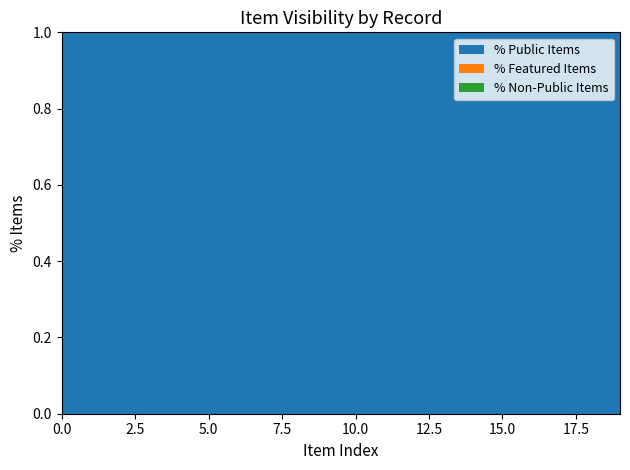

Reading right to left, transcribe all the data shown in this chart.

public: 1	1	1	1	1	1	1	1	1	1	1	1	1	1	1	1	1	1	1	1
featured: 0	0	0	0	0	0	0	0	0	0	0	0	0	0	0	0	0	0	0	0
not_featured: 0	0	0	0	0	0	0	0	0	0	0	0	0	0	0	0	0	0	0	0